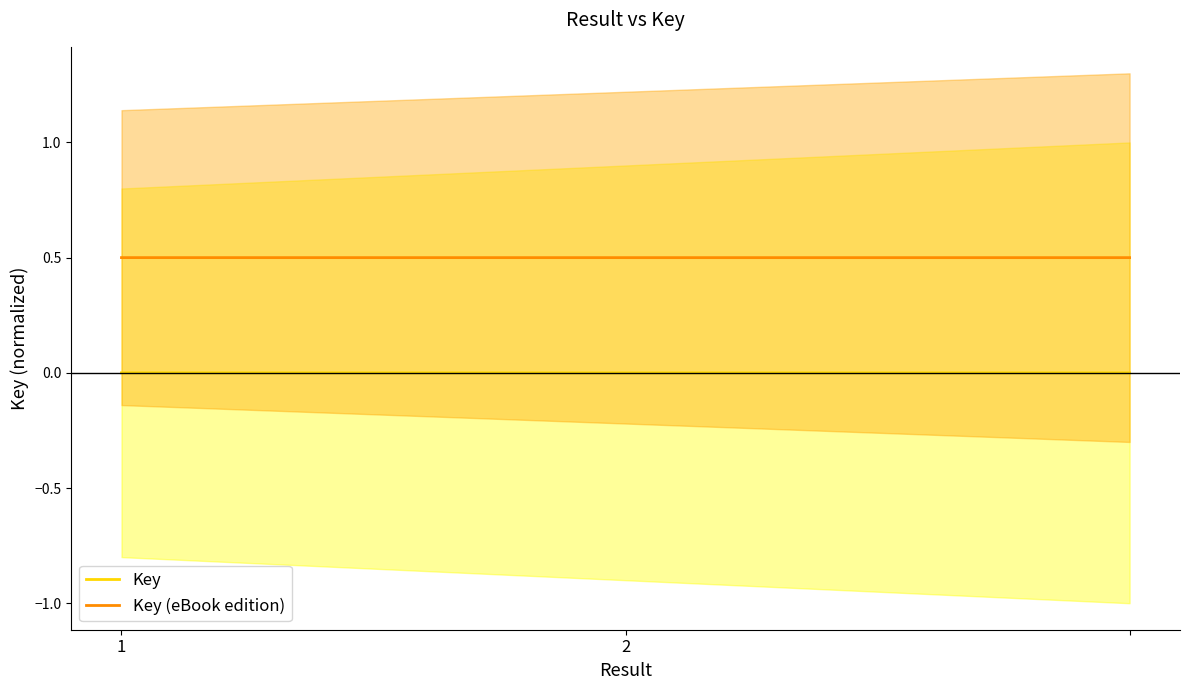

What is the minimum value for Key (eBook edition)?

0.5